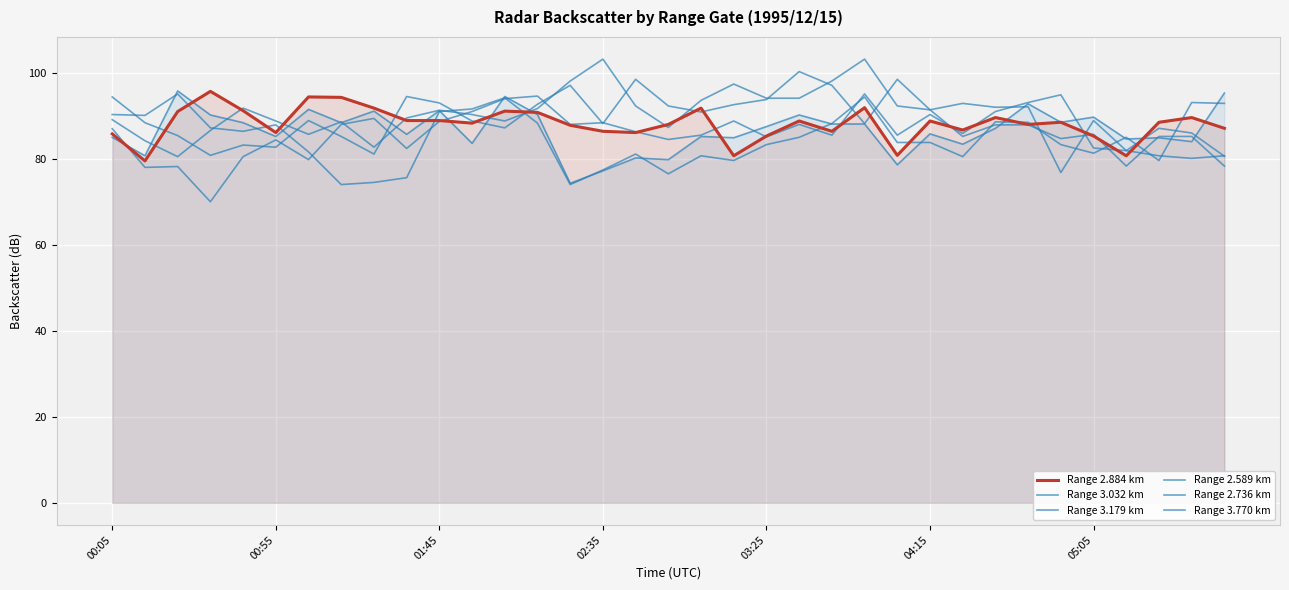

In Range 3.179 km, how many points are higher than both neighbors (excluding endpoints)?

9